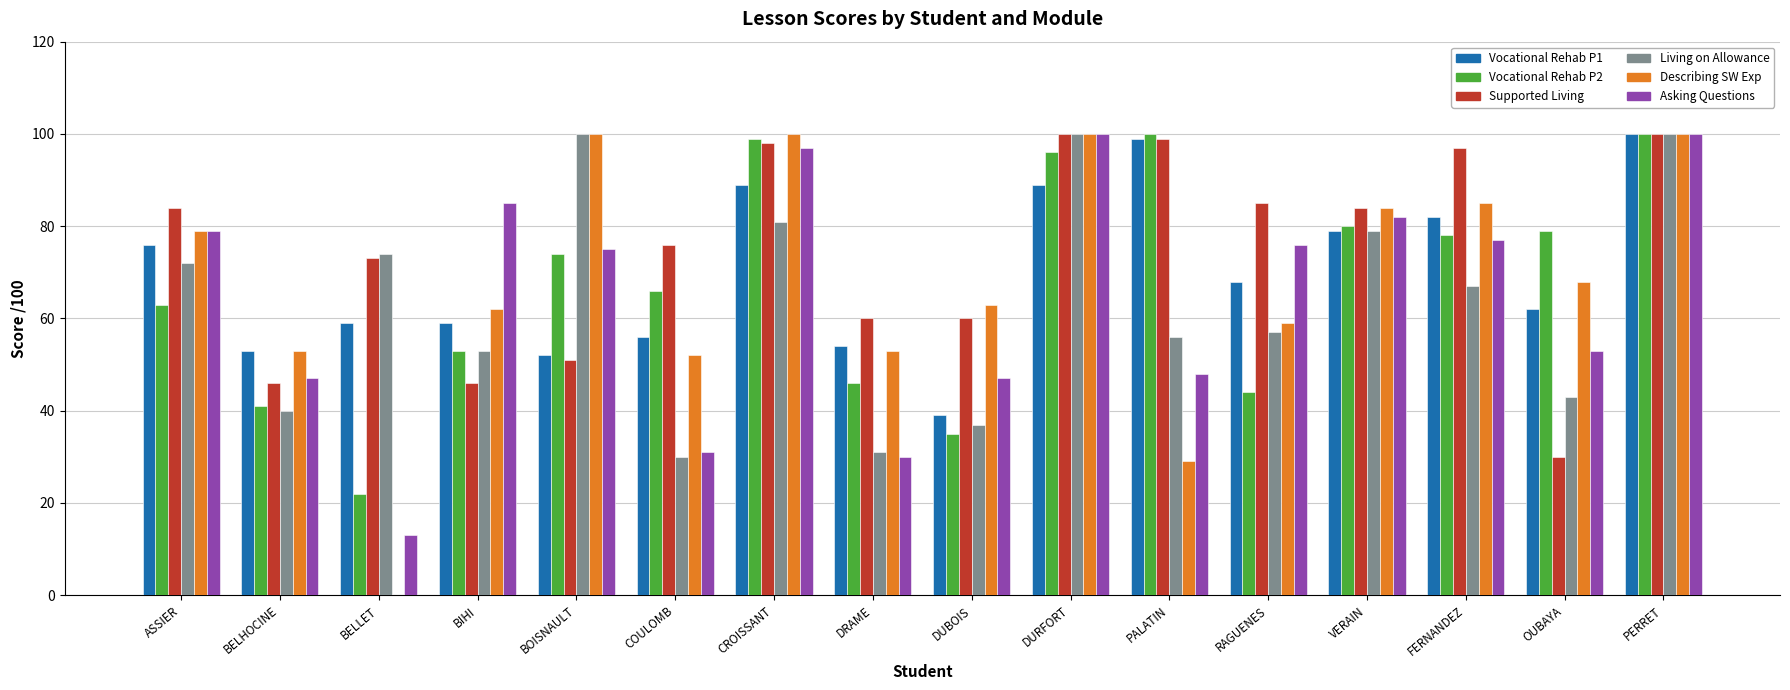

What is the sum of the Supported Living values at COULOMB and CROISSANT?

174